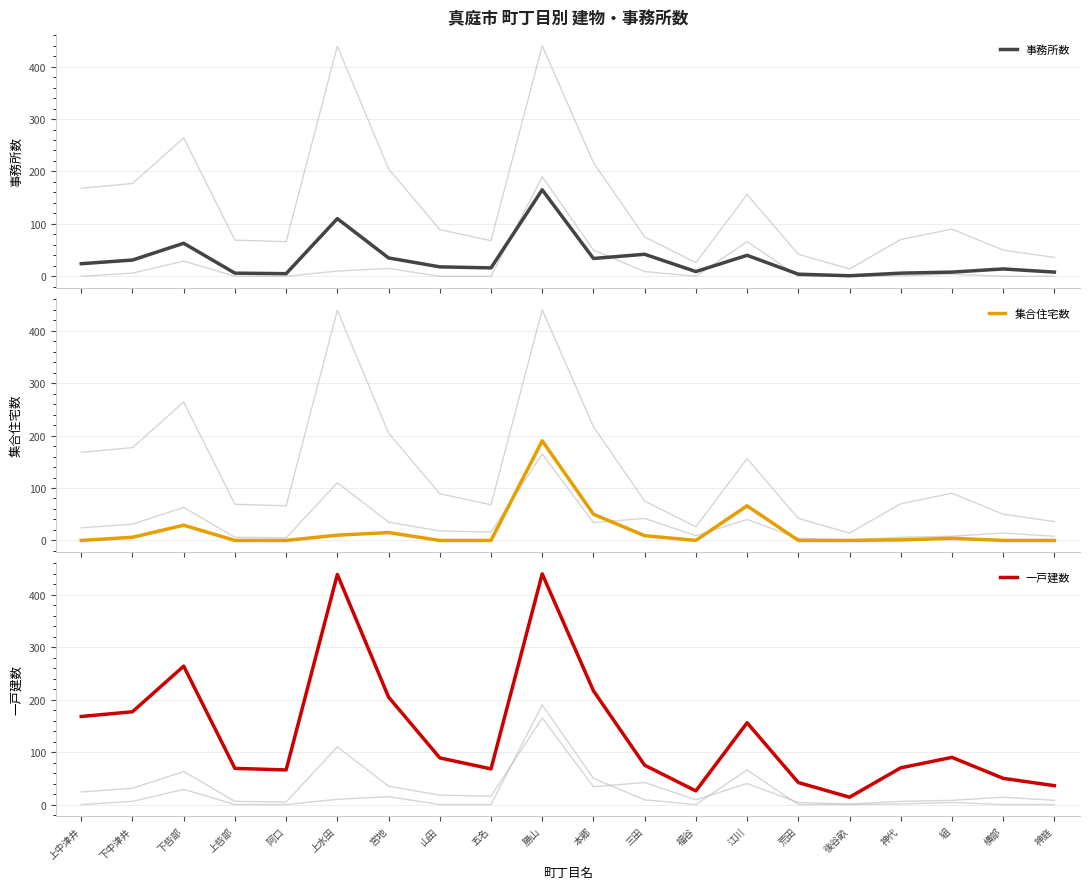

Between 上中津井 and 下呰部, which series saw the biggest shift?

一戸建数